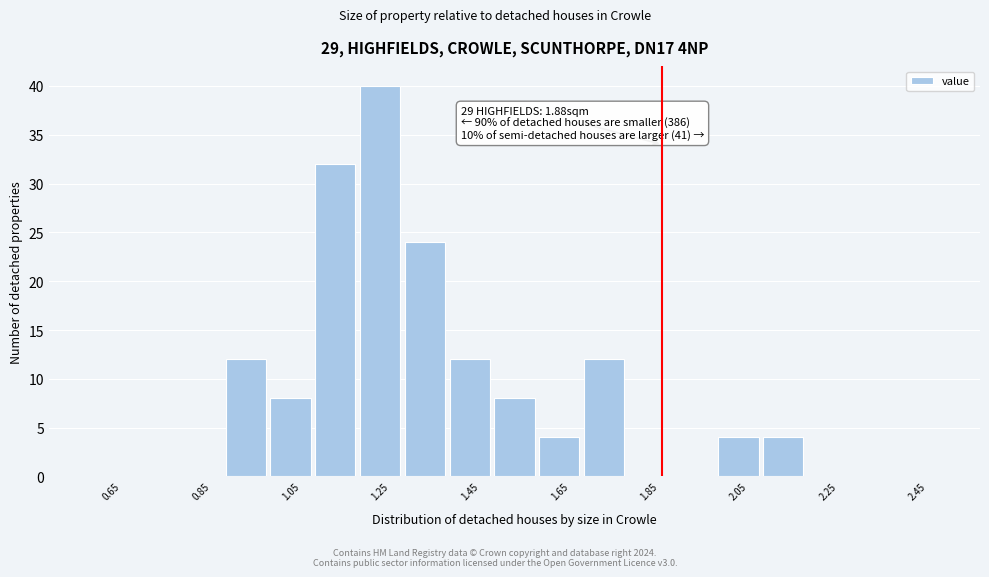

Which range on the x-axis has the tallest bar?

1.2 to 1.3